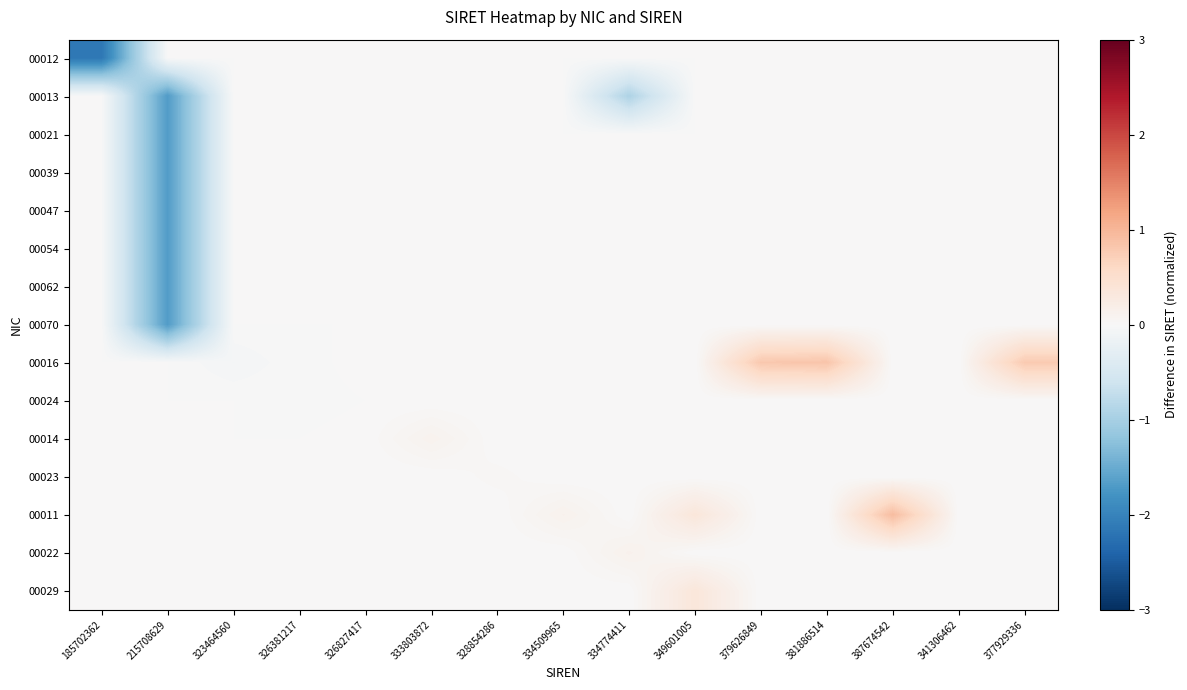

Rank the series by their maximum value, from lowest to highest.

00012, 00013, 00021, 00039, 00047, 00054, 00062, 00070, 00024, 00023, 00014, 00022, 00029, 00016, 00011